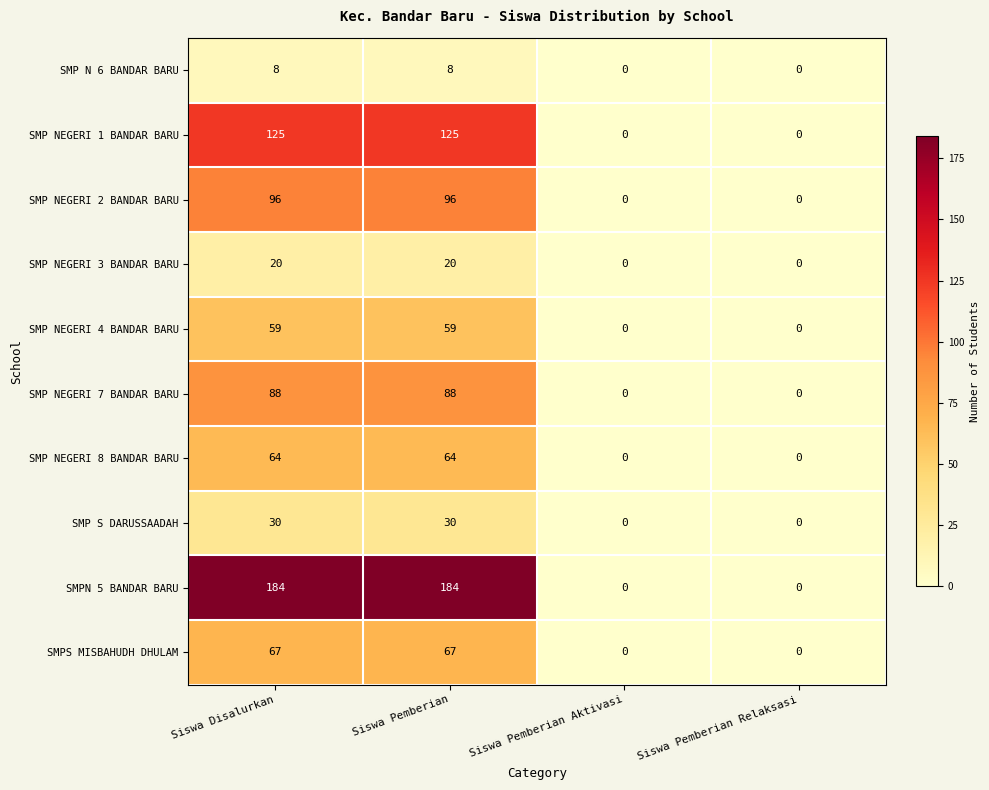

List the series in order of their peak value, highest first.

SMPN 5 BANDAR BARU, SMP NEGERI 1 BANDAR BARU, SMP NEGERI 2 BANDAR BARU, SMP NEGERI 7 BANDAR BARU, SMPS MISBAHUDH DHULAM, SMP NEGERI 8 BANDAR BARU, SMP NEGERI 4 BANDAR BARU, SMP S DARUSSAADAH, SMP NEGERI 3 BANDAR BARU, SMP N 6 BANDAR BARU